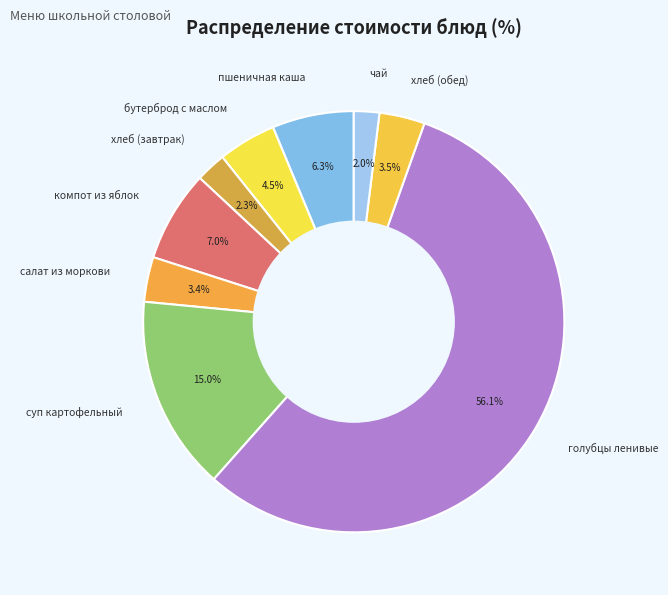

How many slices are in this pie chart?

9